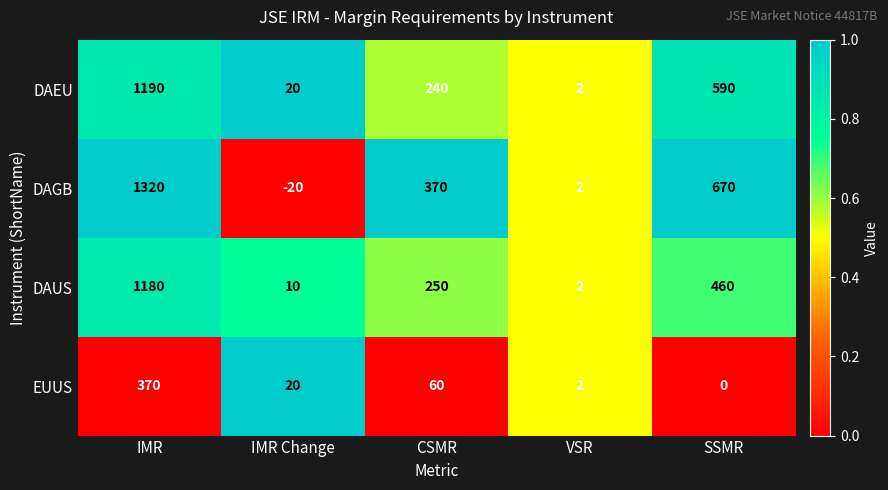

Reading left to right, list all the values displayed in this chart.

DAEU: IMR=1190	IMR Change=20	CSMR=240	VSR=2	SSMR=590
DAGB: IMR=1320	IMR Change=-20	CSMR=370	VSR=2	SSMR=670
DAUS: IMR=1180	IMR Change=10	CSMR=250	VSR=2	SSMR=460
EUUS: IMR=370	IMR Change=20	CSMR=60	VSR=2	SSMR=0